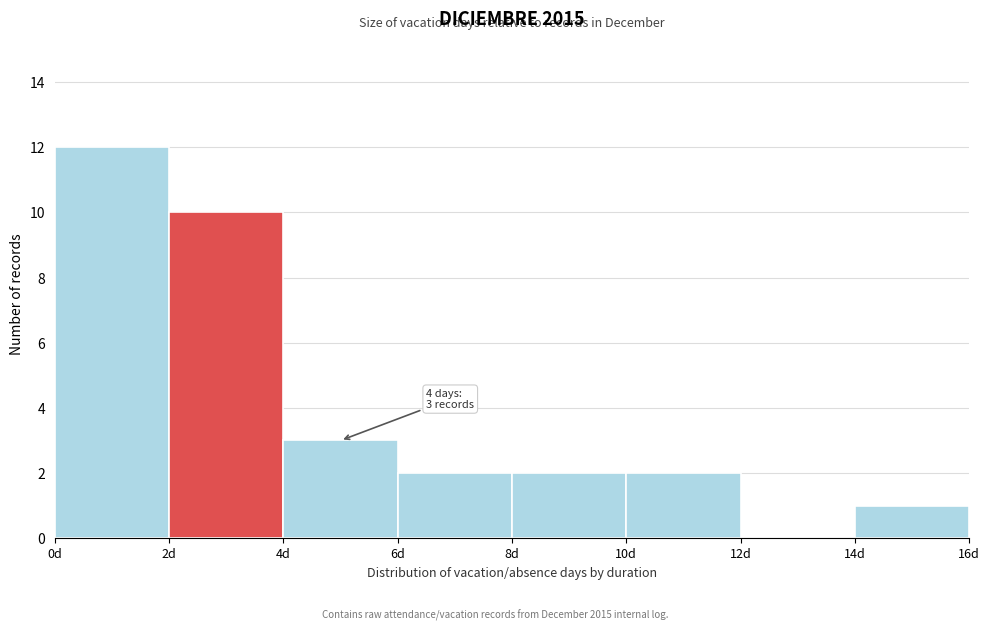

Which range on the x-axis has the tallest bar?

0 to 2